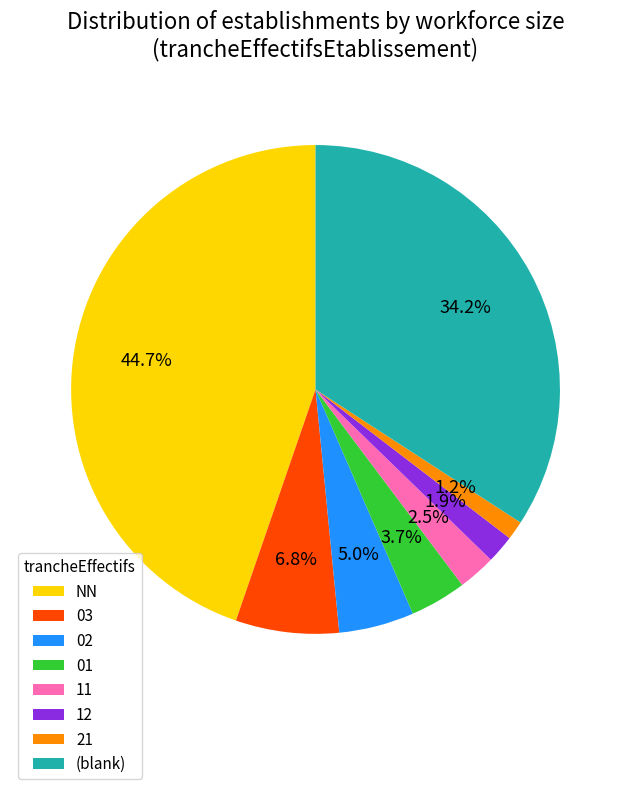

Does any single category account for the majority?

No